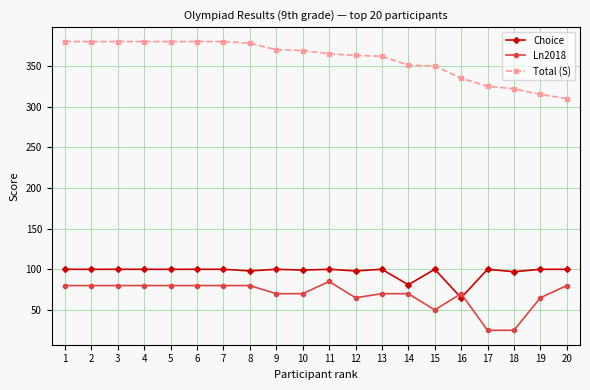

At 4, list the series in order from largest to smallest.

Total (S), Choice, Ln2018